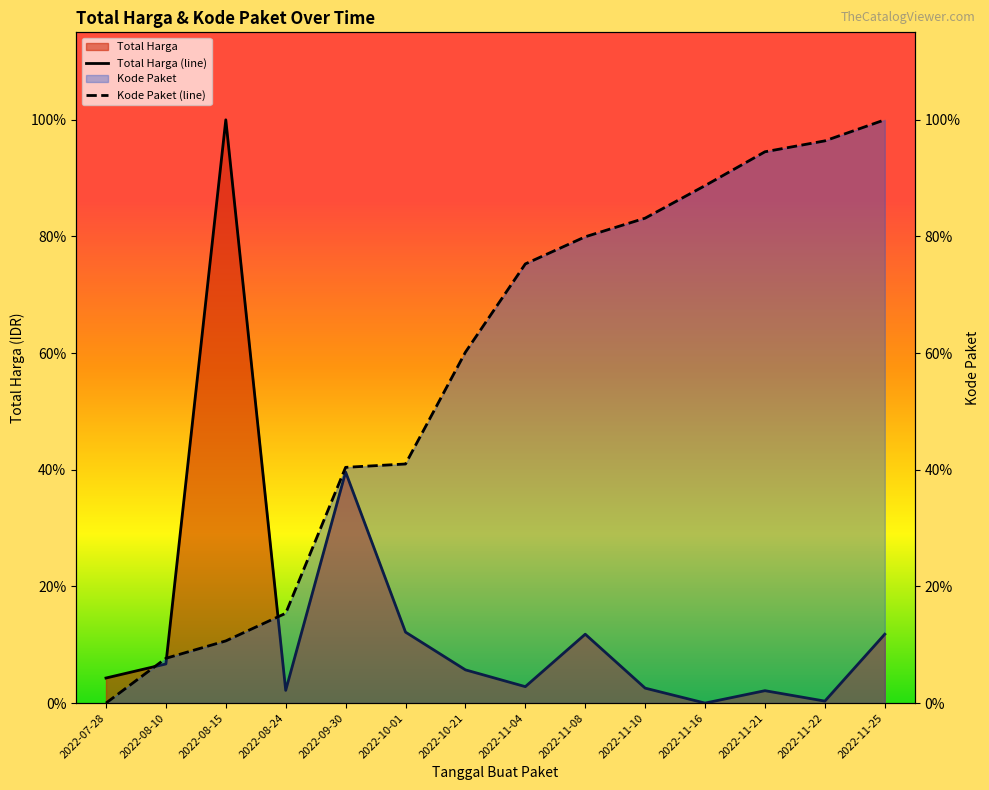

Which series ends up on top after the final intersection of Kode Paket and Total Harga?

Kode Paket